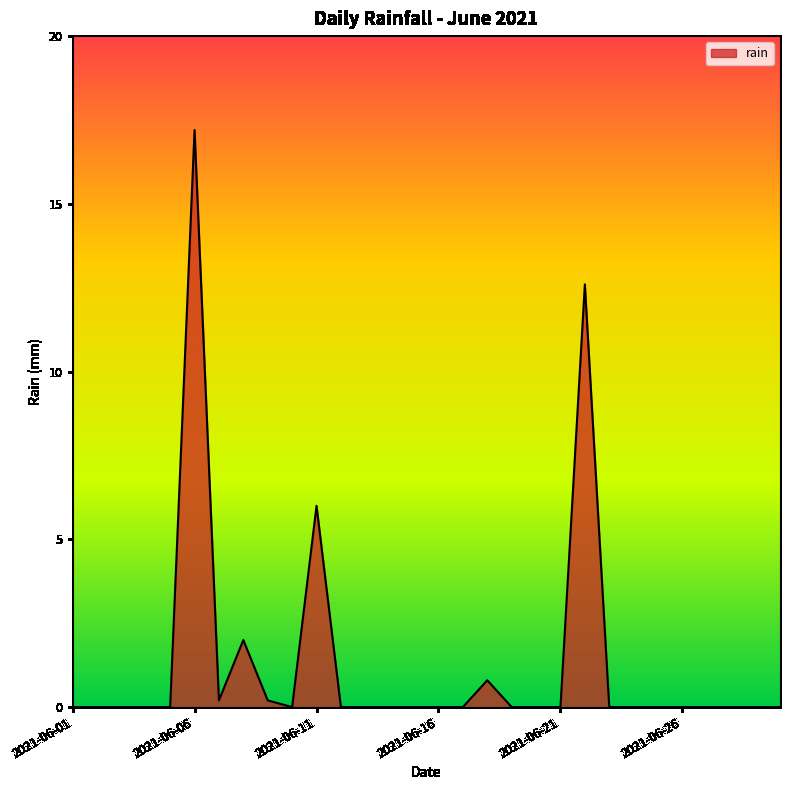

Reading left to right, extract all data points from this chart.

0.0	0.0	0.0	0.0	0.0	17.2	0.2	2.0	0.2	0.0	6.0	0.0	0.0	0.0	0.0	0.0	0.0	0.8	0.0	0.0	0.0	12.6	0.0	0.0	0.0	0.0	0.0	0.0	0.0	0.0